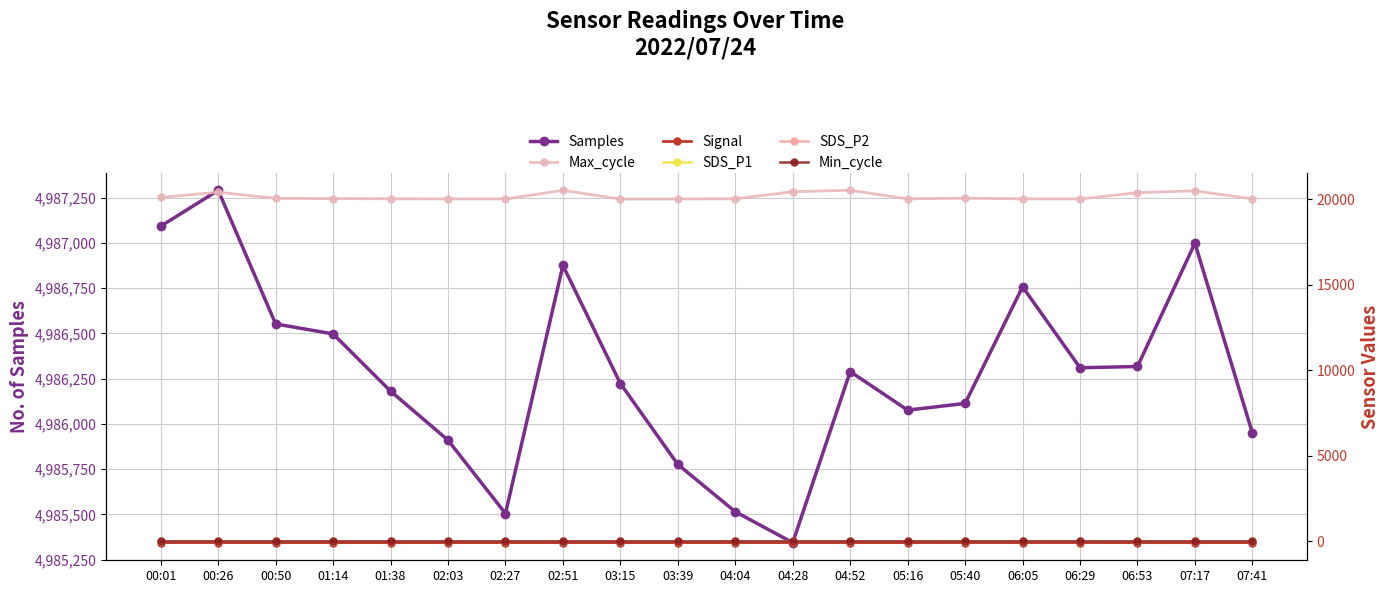

What is the minimum value for Min_cycle?

28.0